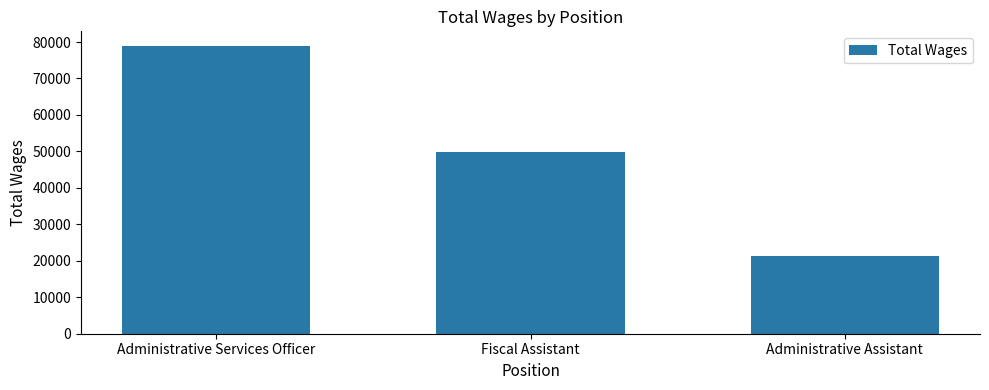

What is the maximum value shown in the chart?

78980